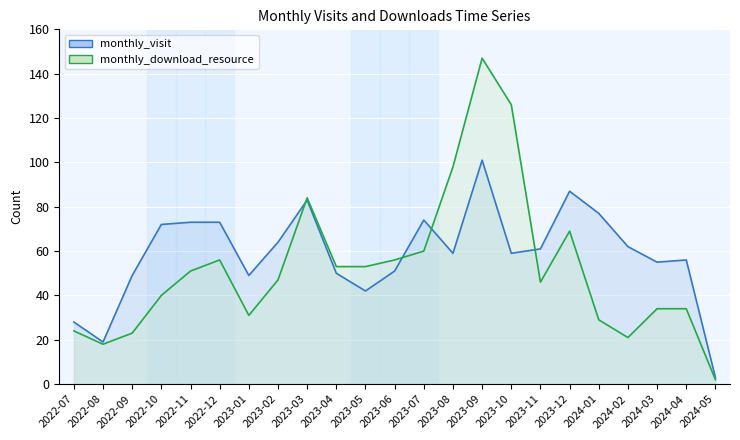

Which series has the largest total across all categories?

monthly_visit